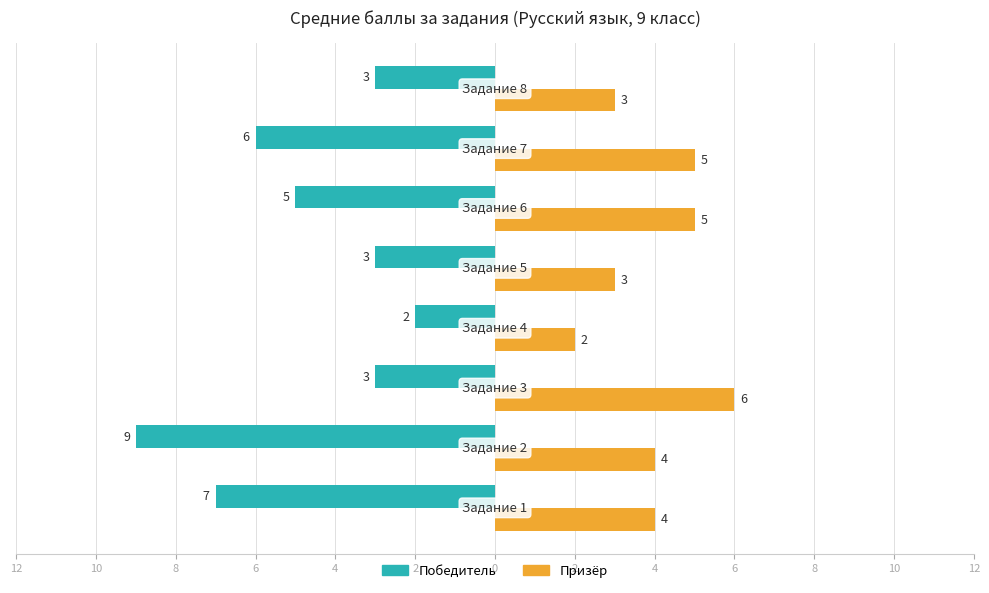

What are all the series names shown in the legend?

Победитель, Призёр